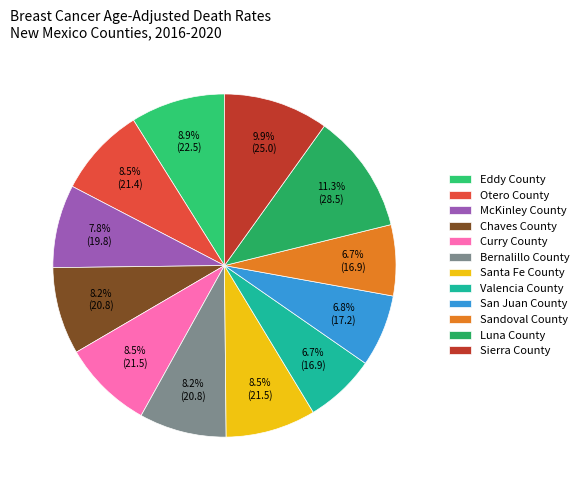

How many slices are in this pie chart?

12